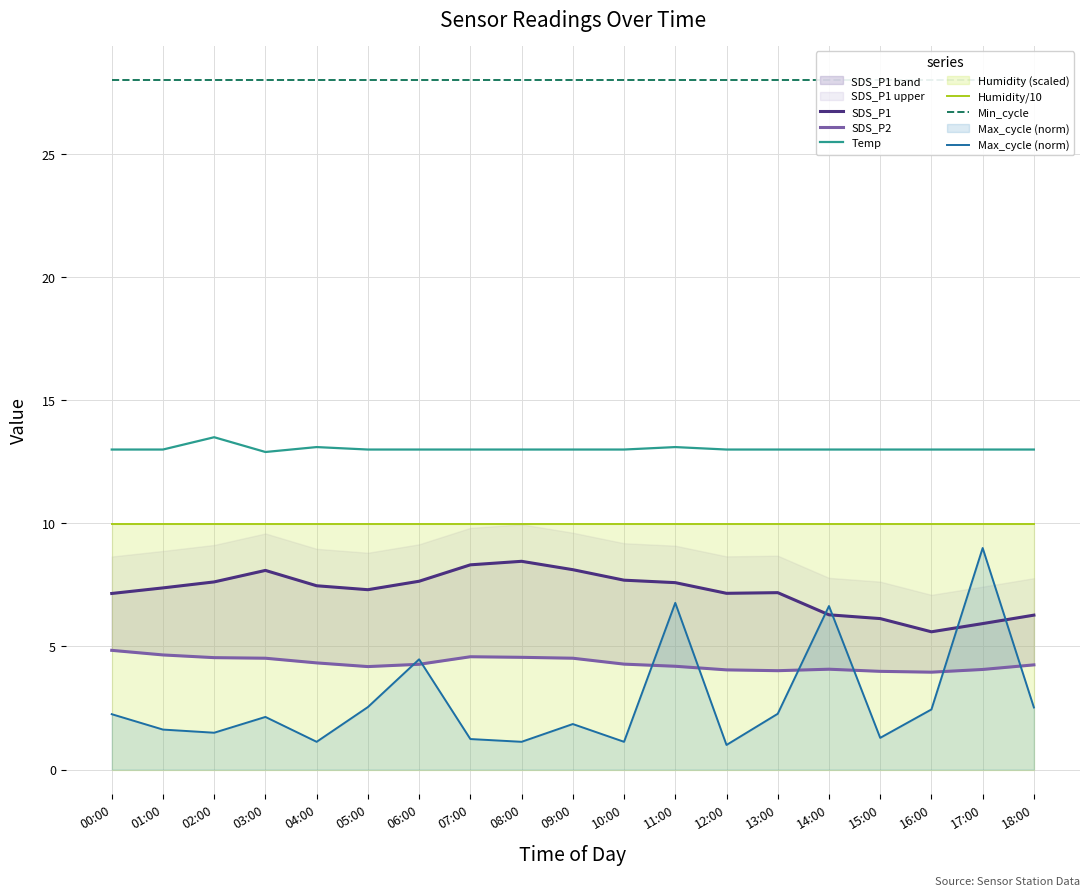

Reading left to right, extract all data points from this chart.

SDS_P1: 7.2	7.4	7.6	8.1	7.5	7.3	7.7	8.3	8.5	8.1	7.7	7.6	7.2	7.2	6.3	6.1	5.6	5.9	6.3
SDS_P2: 4.8	4.7	4.5	4.5	4.3	4.2	4.3	4.6	4.6	4.5	4.3	4.2	4.0	4.0	4.1	4.0	4.0	4.1	4.3
Temp: 13.0	13.0	13.5	12.9	13.1	13.0	13.0	13.0	13.0	13.0	13.0	13.1	13.0	13.0	13.0	13.0	13.0	13.0	13.0
Humidity/10: 10.0	10.0	10.0	10.0	10.0	10.0	10.0	10.0	10.0	10.0	10.0	10.0	10.0	10.0	10.0	10.0	10.0	10.0	10.0
Min_cycle: 28.0	28.0	28.0	28.0	28.0	28.0	28.0	28.0	28.0	28.0	28.0	28.0	28.0	28.0	28.0	28.0	28.0	28.0	28.0
Max_cycle (norm): 2.3	1.6	1.5	2.1	1.1	2.5	4.5	1.2	1.1	1.8	1.1	6.8	1.0	2.3	6.6	1.3	2.4	9.0	2.5